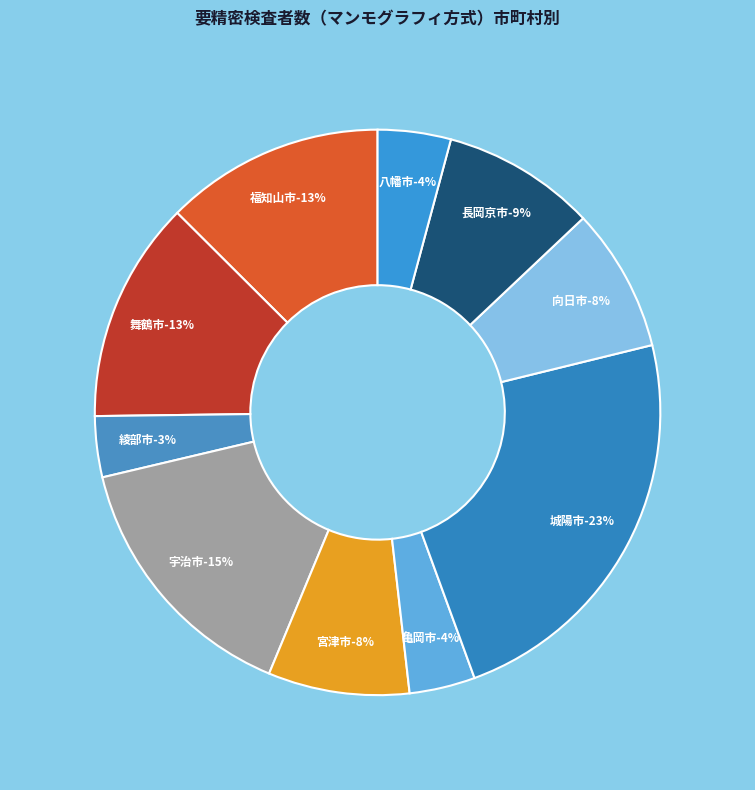

Is there a majority slice in this chart?

No